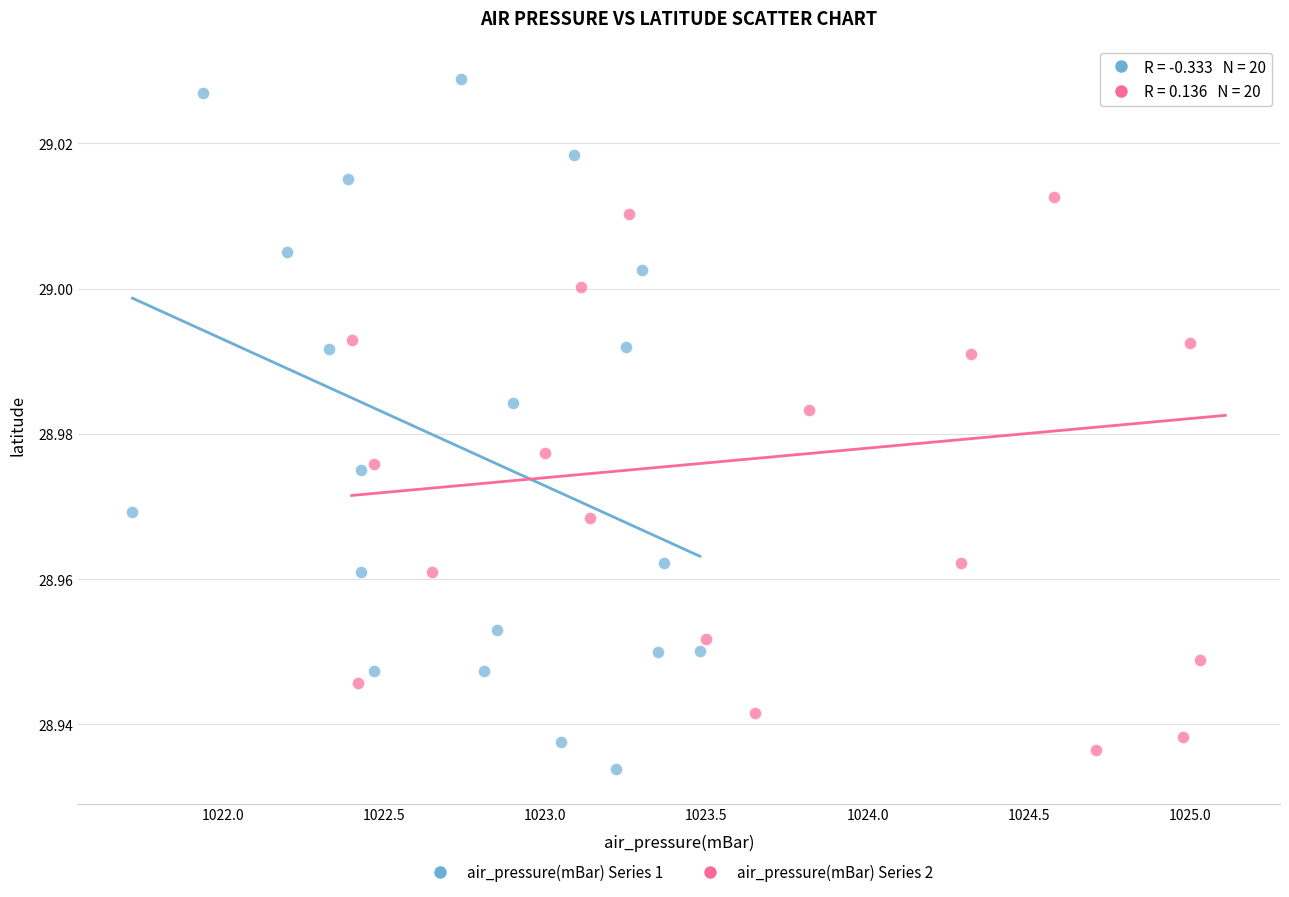

What are all the series names shown in the legend?

air_pressure(mBar) Series 1, air_pressure(mBar) Series 2